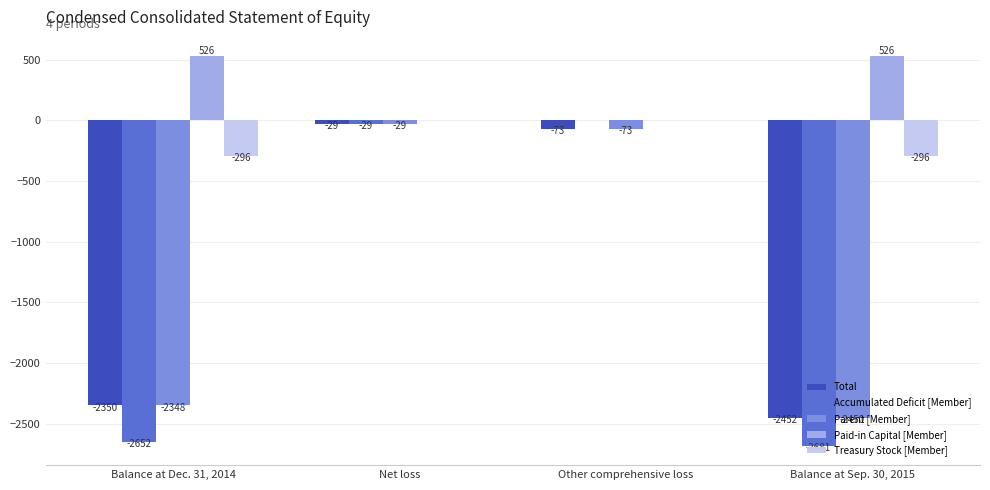

Reading left to right, list all the values displayed in this chart.

Total: -2350	-29	-73	-2452
Accumulated Deficit [Member]: -2652	-29	0	-2681
Parent [Member]: -2348	-29	-73	-2450
Paid-in Capital [Member]: 526	0	0	526
Treasury Stock [Member]: -296	0	0	-296